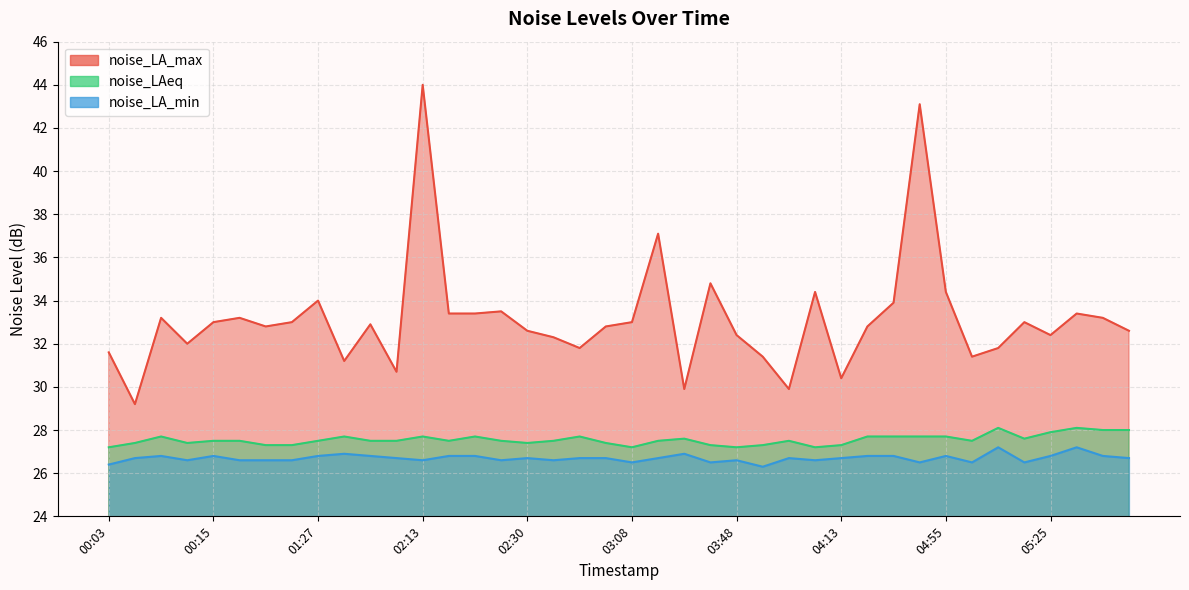

What is the label of the 9th point from the left?

01:27